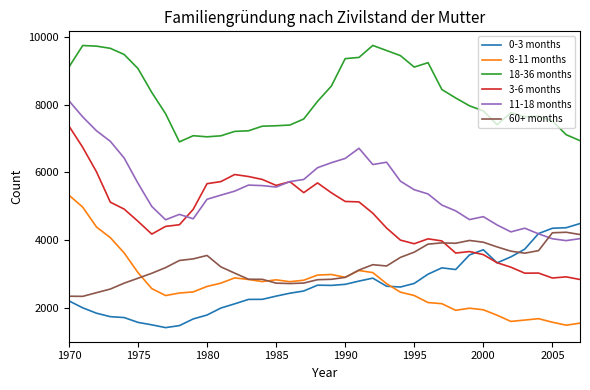

What is the maximum value for 0-3 months?

4492